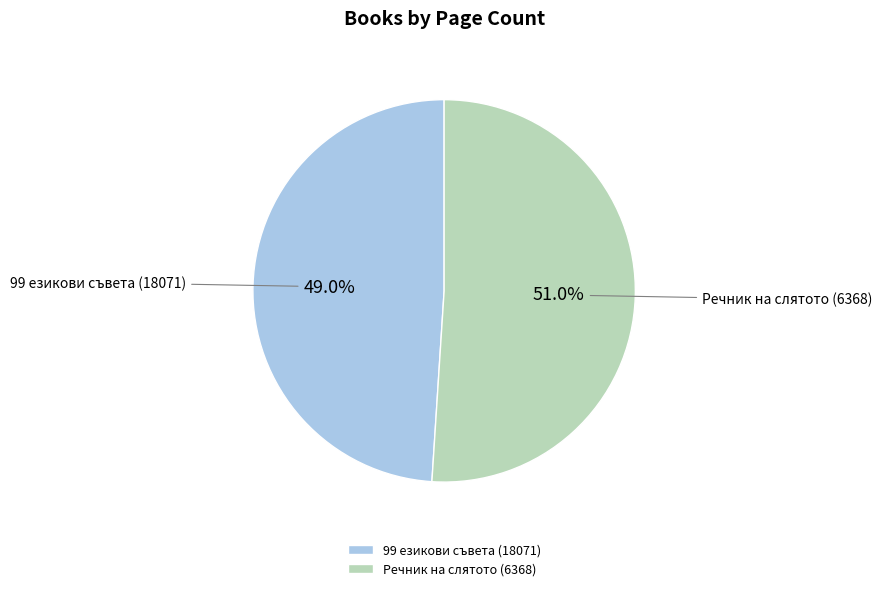

How many segments does this pie chart have?

2